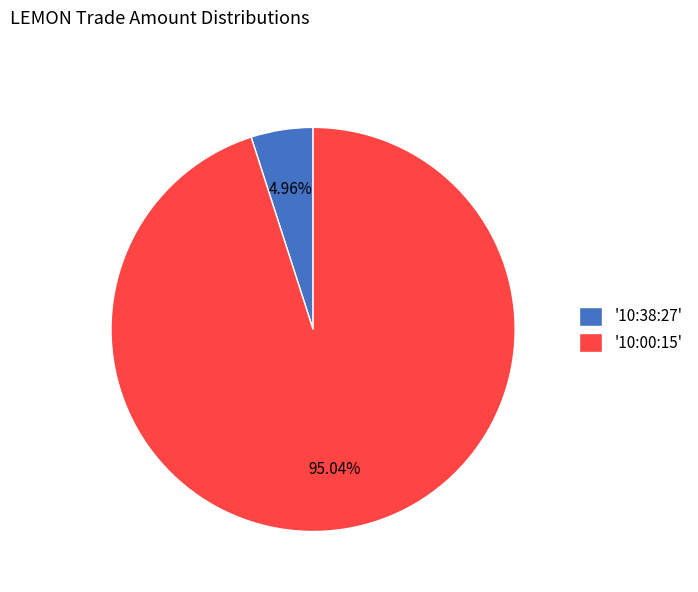

Count the number of slices in the pie.

2